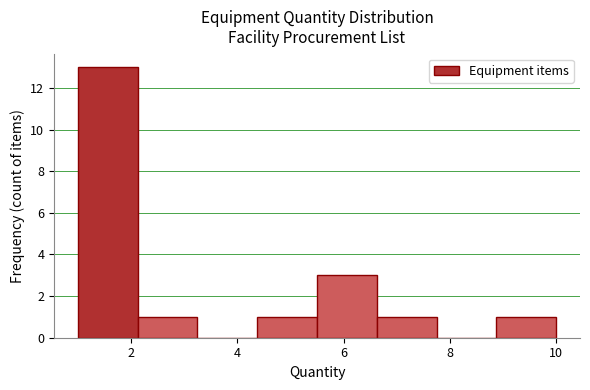

What is the height of the bar covering 1.0 to 2.2 on the x-axis? Neither the bar edges nor the heights are printed on the chart, so give them approximately, as read against the axes.

13